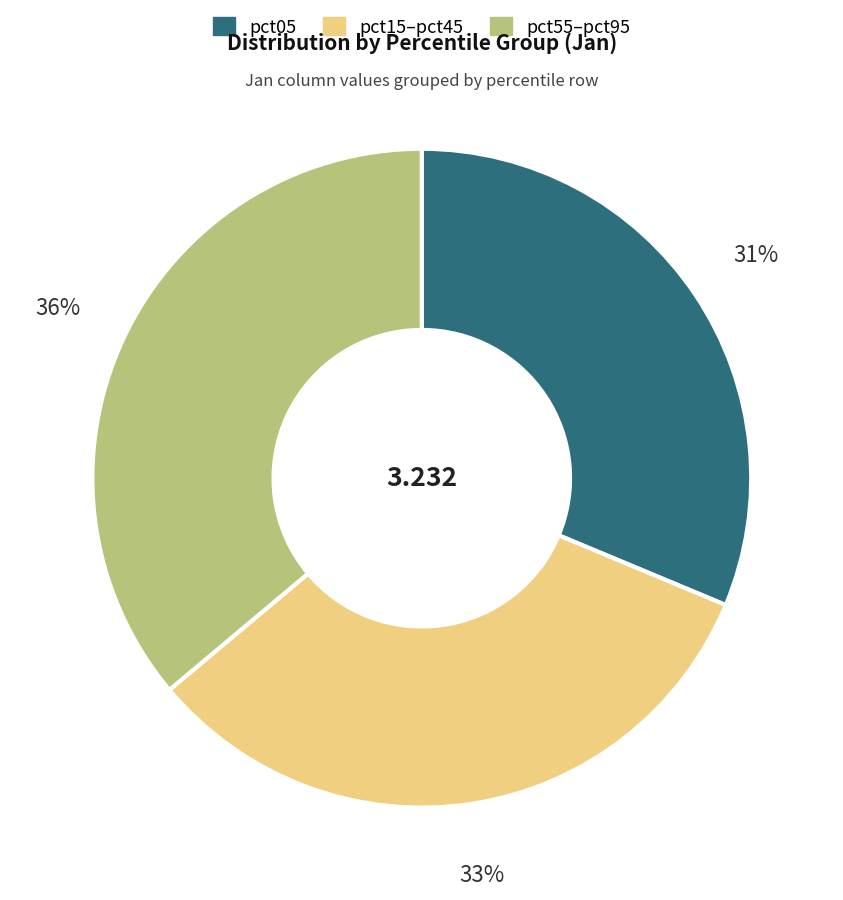

Is there any slice that represents more than half of the pie?

No